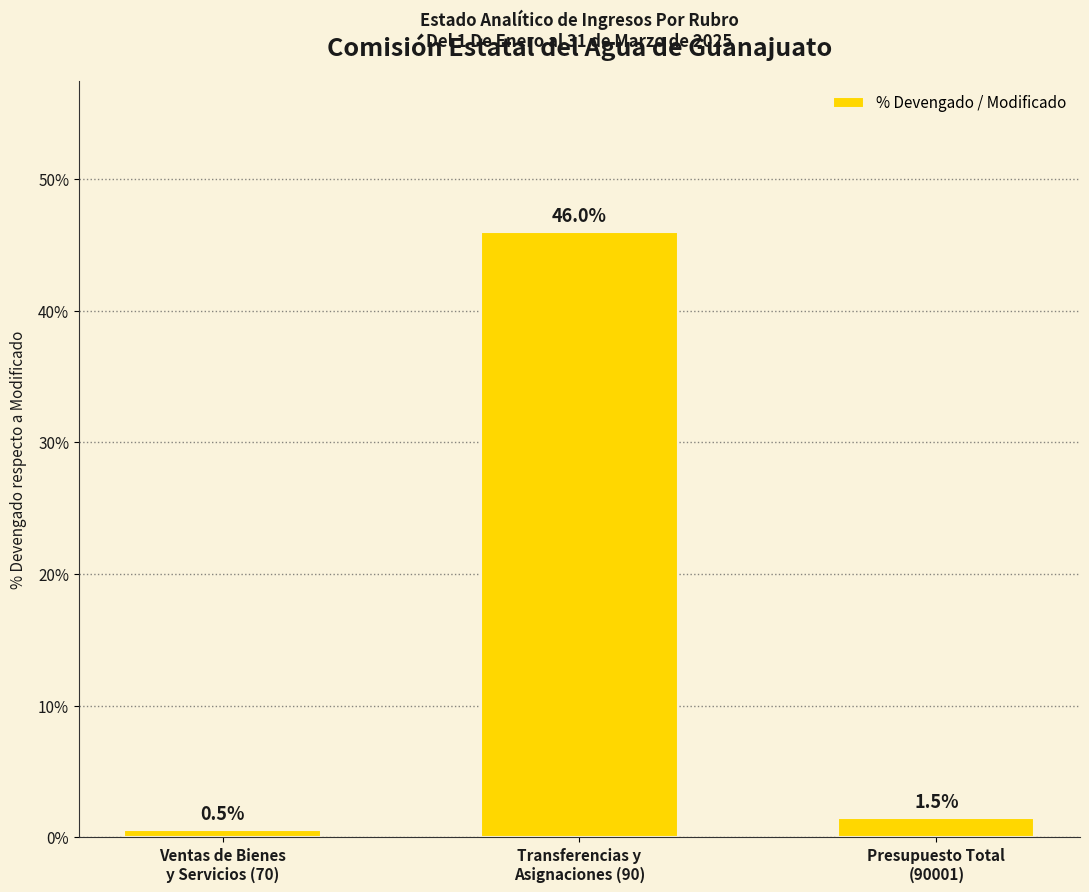

Reading right to left, transcribe all the data shown in this chart.

Presupuesto Total
(90001)=1.5	Transferencias y
Asignaciones (90)=46.0	Ventas de Bienes
y Servicios (70)=0.5